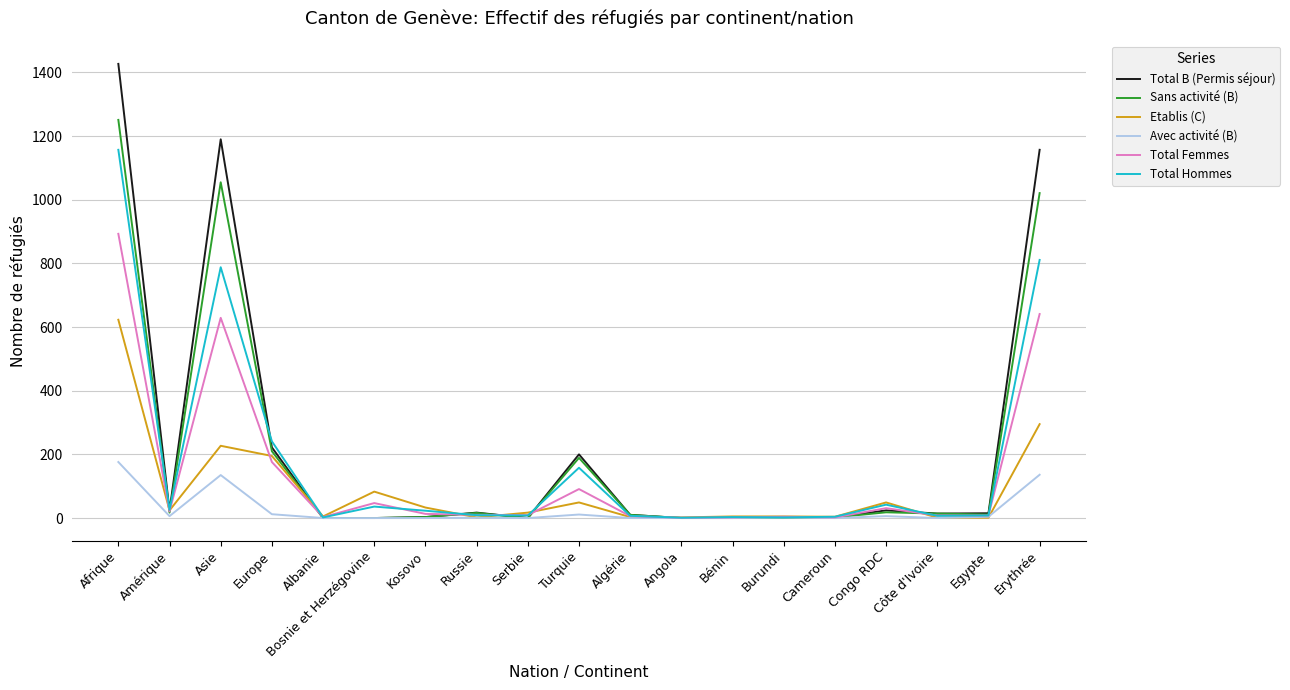

True or false: Avec activité (B) has more than 0 points higher than both neighbors.

True